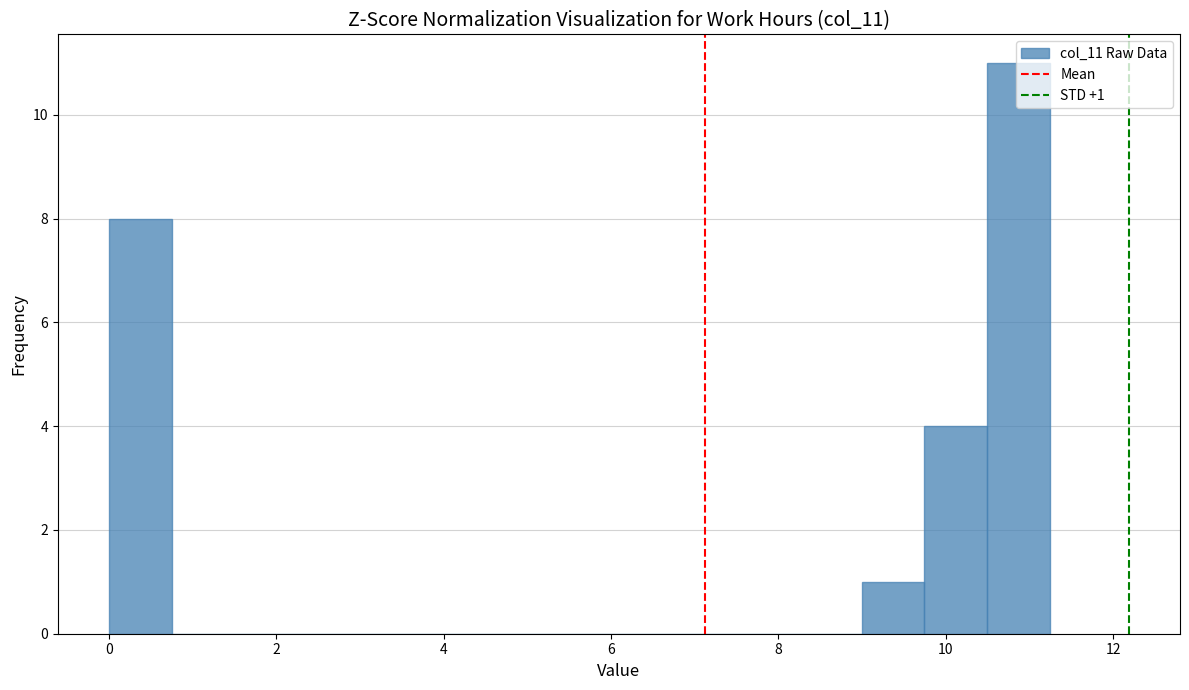

Around what value on the x-axis is the tallest bar? Give the approximate position of its centre, as read against the axis.

10.8